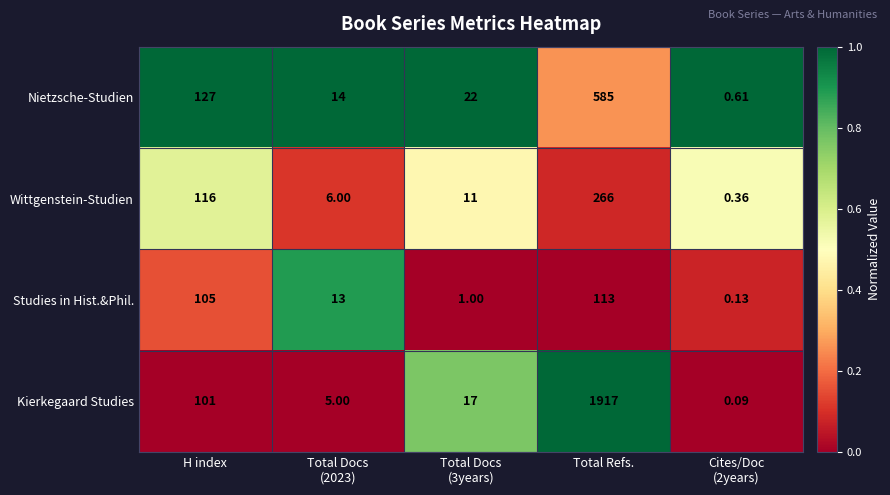

At which label is Nietzsche-Studien closest to 292?

H index